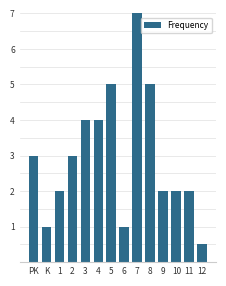

Reading right to left, extract all data points from this chart.

0.5	2.0	2.0	2.0	5.0	7.0	1.0	5.0	4.0	4.0	3.0	2.0	1.0	3.0